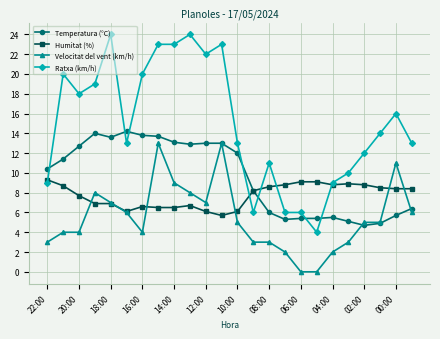

List the series in order of their peak value, lowest first.

Humitat (%), Velocitat del vent (km/h), Temperatura (°C), Ratxa (km/h)